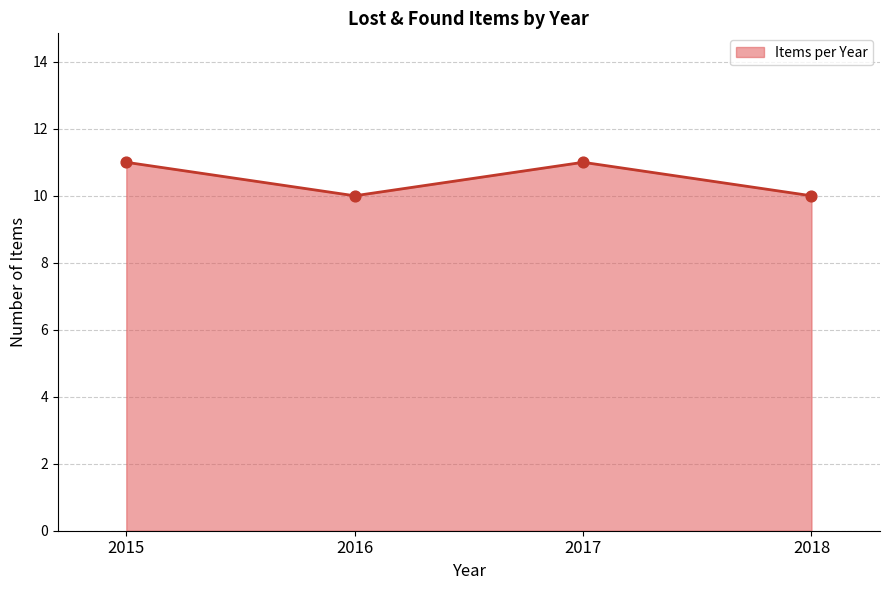

What is the ratio of the value at 2018 to the value at 2015?

0.9